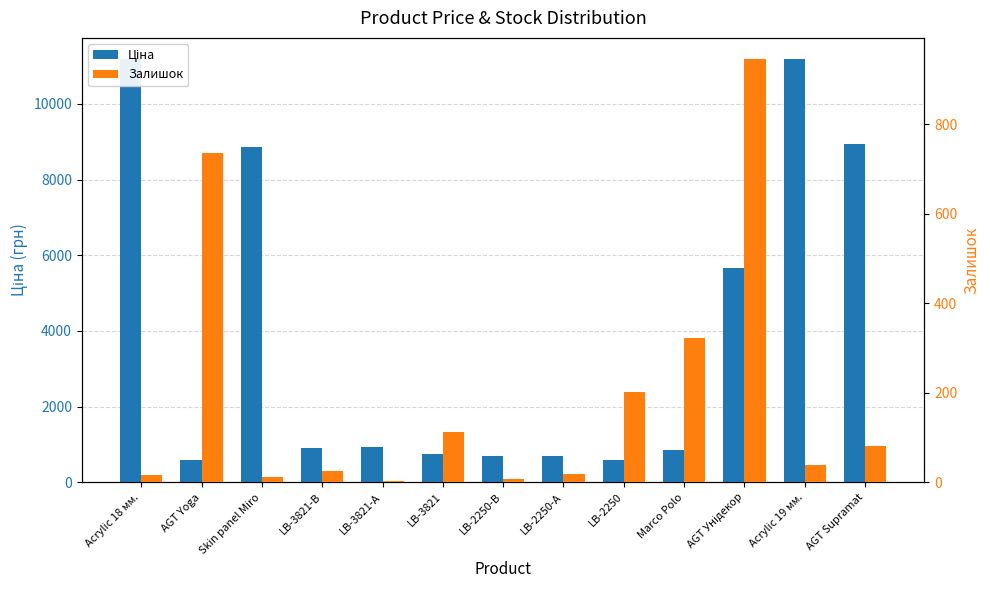

What is the difference between the highest and lowest values at LB-2250-В?

697.1